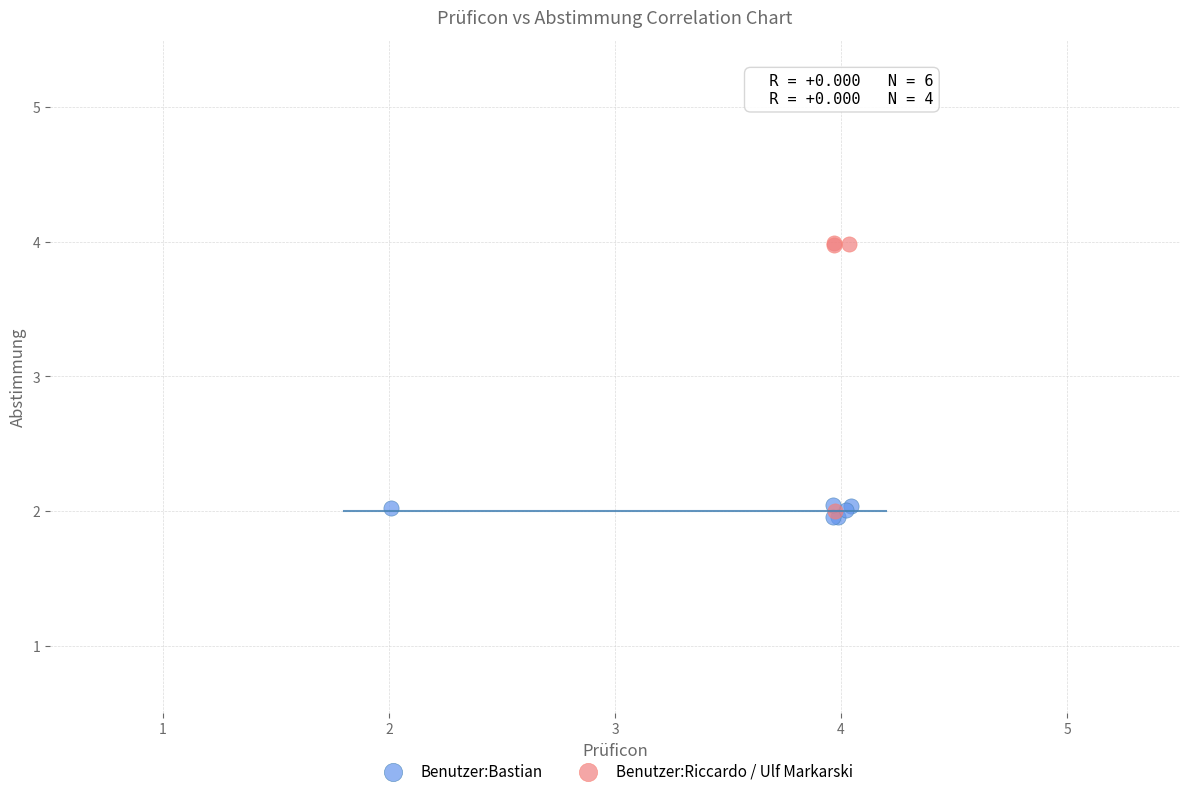

What are all the series names shown in the legend?

Benutzer:Bastian, Benutzer:Riccardo / Ulf Markarski